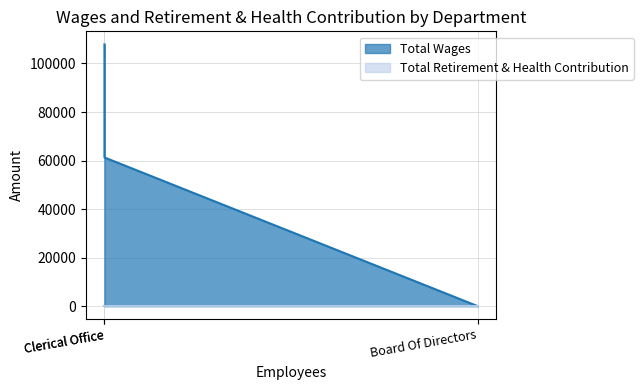

Reading left to right, what are all the values shown in this chart?

107845	61275	0